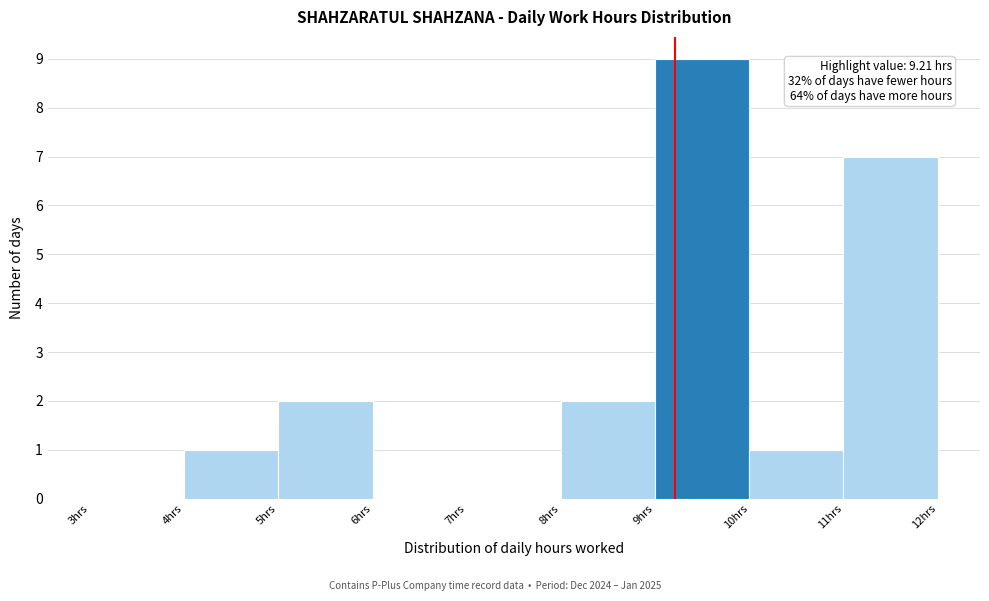

Over which range of the x-axis is the bar tallest?

9 to 10